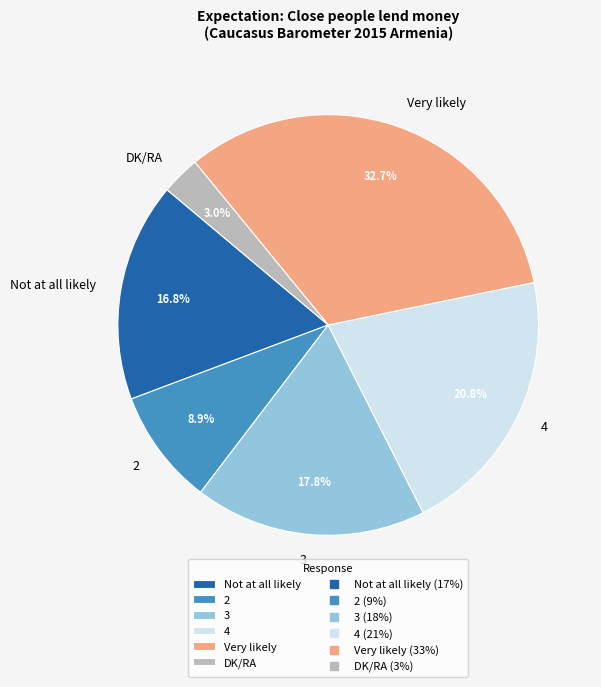

What percentage is the Very likely slice, to the nearest percent?

33%